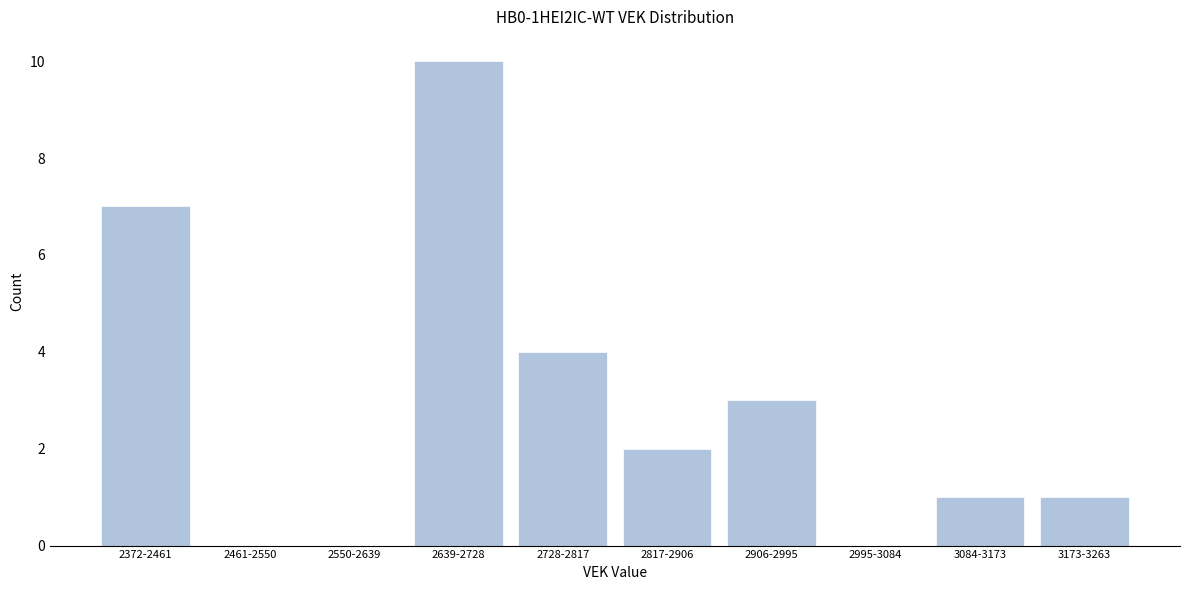

Reading left to right, list all the values displayed in this chart.

2372-2461=7	2461-2550=0	2550-2639=0	2639-2728=10	2728-2817=4	2817-2906=2	2906-2995=3	2995-3084=0	3084-3173=1	3173-3263=1